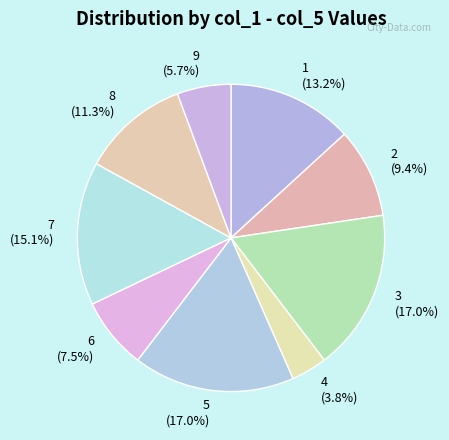

To the nearest percent, what percentage of the pie is 7?

15%